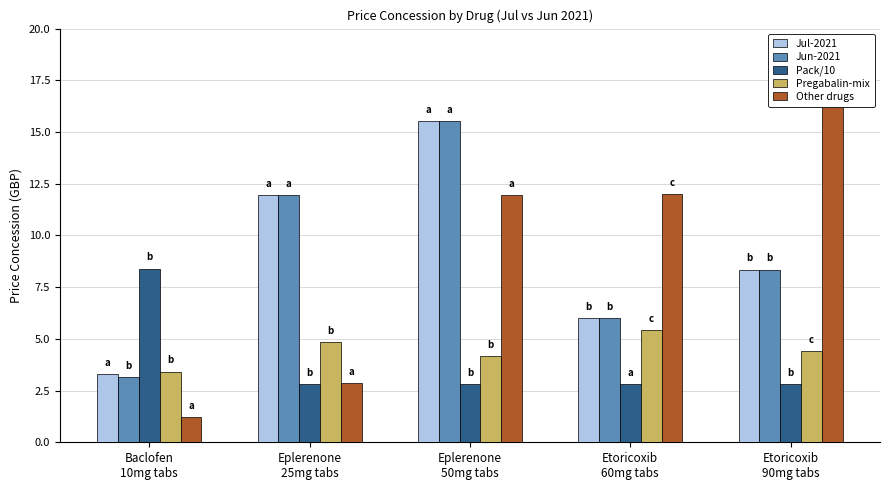

The Jun-2021 series shows 15.5 at Eplerenone
50mg tabs. True or false?

True